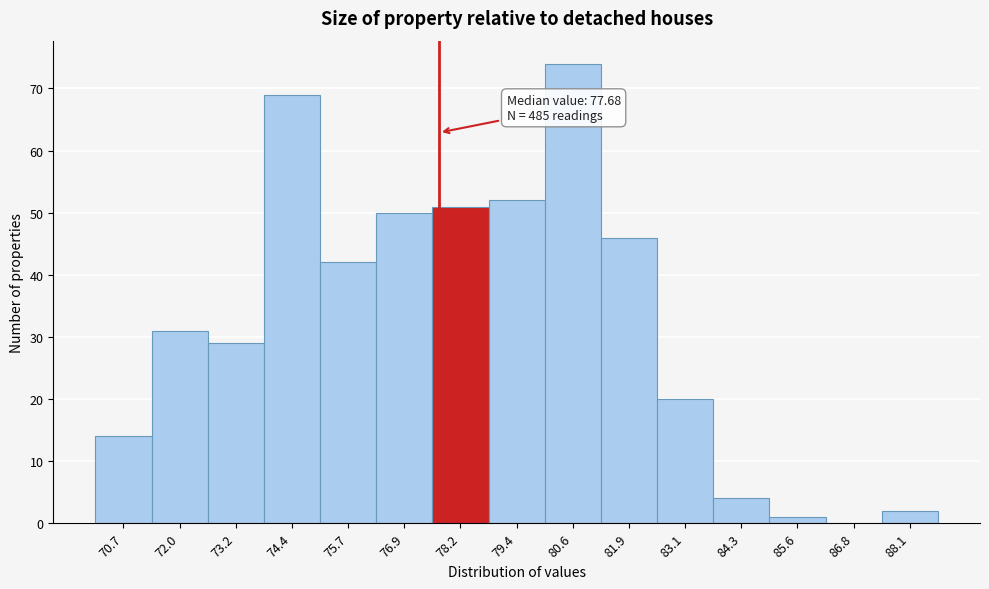

Which range on the x-axis has the tallest bar?

80.0 to 81.2